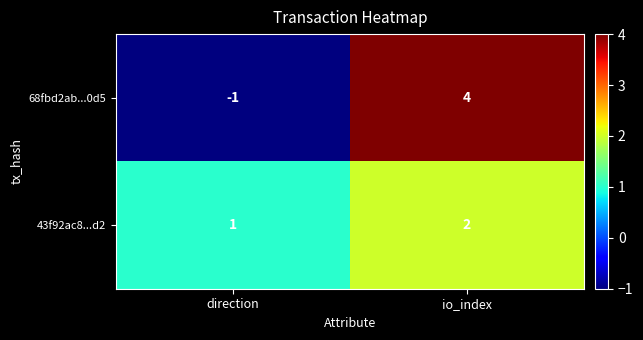

The value of 68fbd2ab...0d5 at io_index is 6. True or false?

False